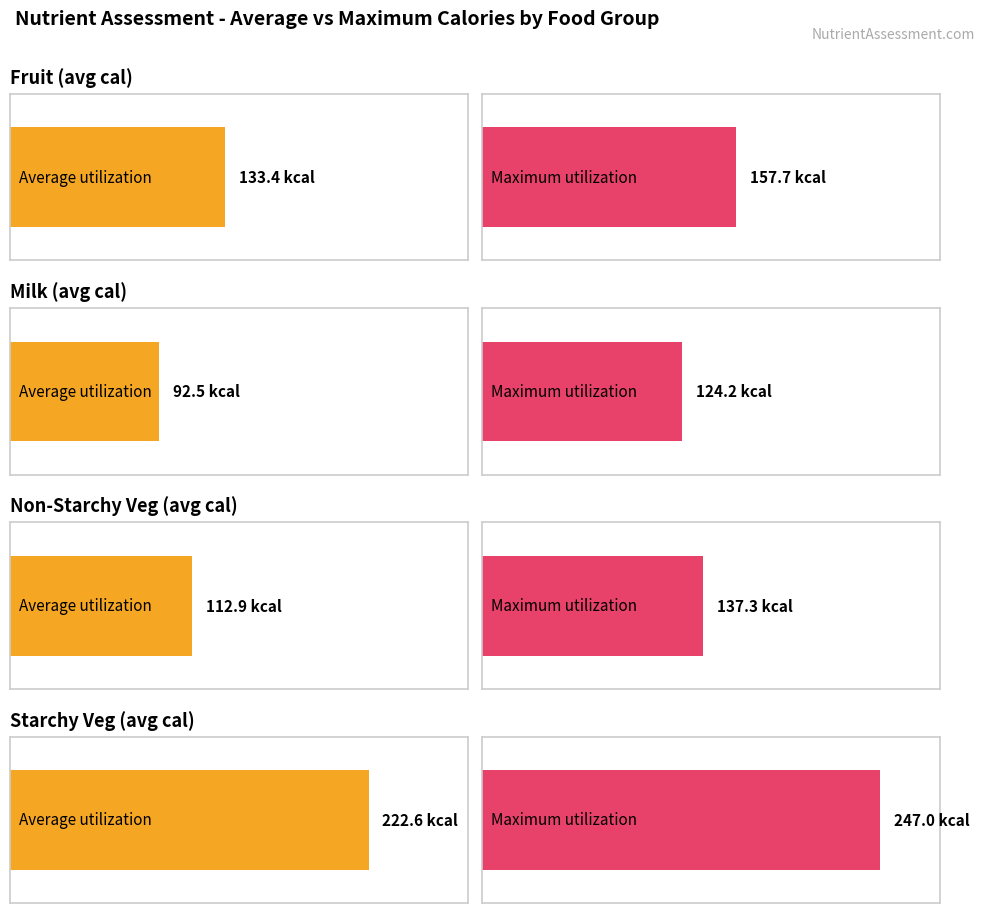

Is the value of Average utilization at Fruit (avg cal) greater than the value of Maximum utilization at Non-Starchy Veg (avg cal)?

No